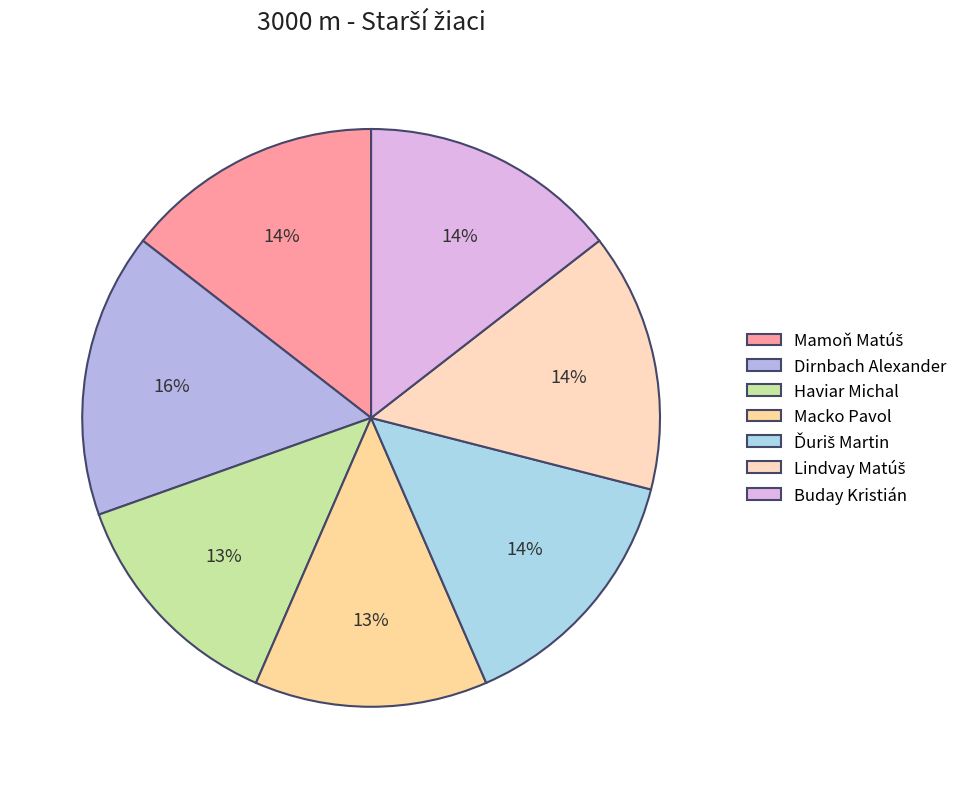

What percentage is the Mamoň Matúš slice, to the nearest percent?

14%